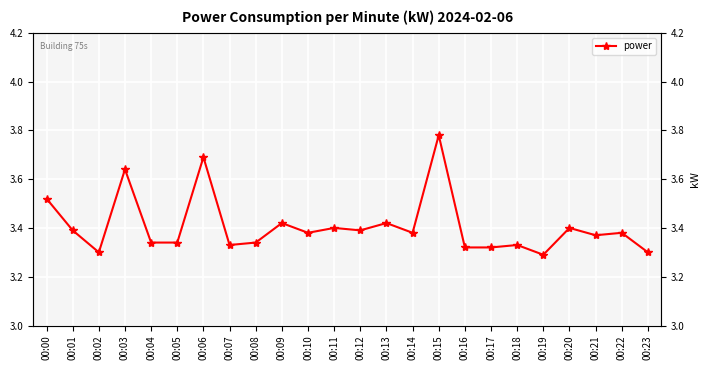

List the labels in order of value, smallest first.

00:19, 00:02, 00:23, 00:16, 00:17, 00:07, 00:18, 00:04, 00:05, 00:08, 00:21, 00:10, 00:14, 00:22, 00:01, 00:12, 00:11, 00:20, 00:09, 00:13, 00:00, 00:03, 00:06, 00:15